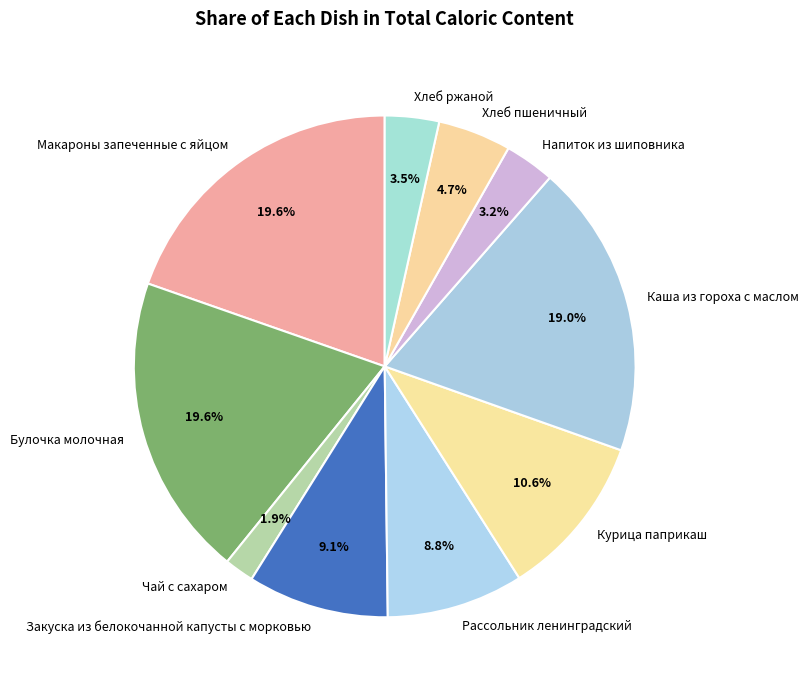

The Рассольник ленинградский slice represents 1% of the pie. True or false?

False